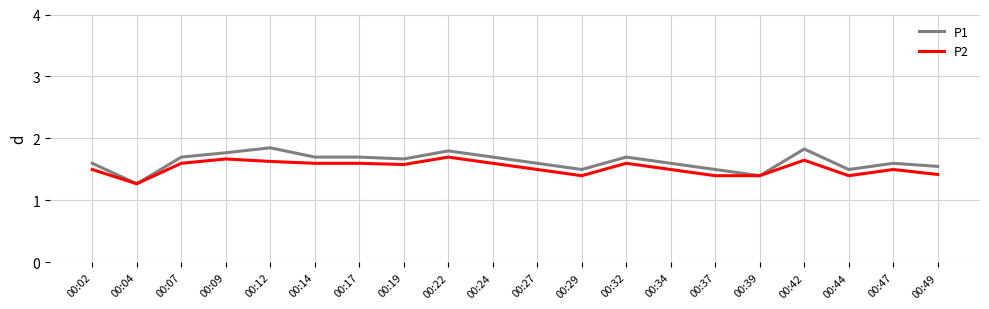

List the series in order of their peak value, highest first.

P1, P2